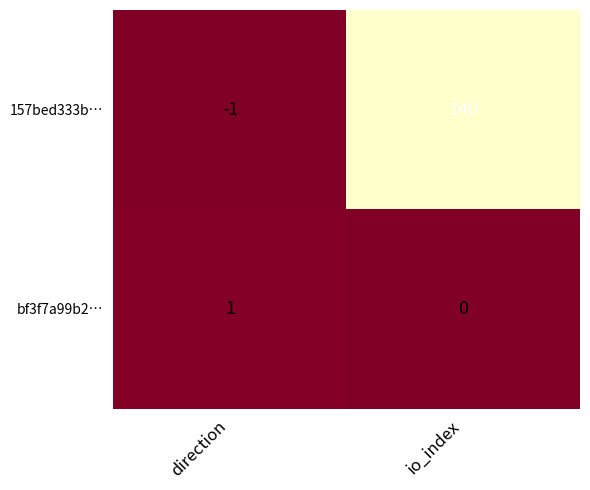

Rank the series by their maximum value, from lowest to highest.

bf3f7a99b2…, 157bed333b…